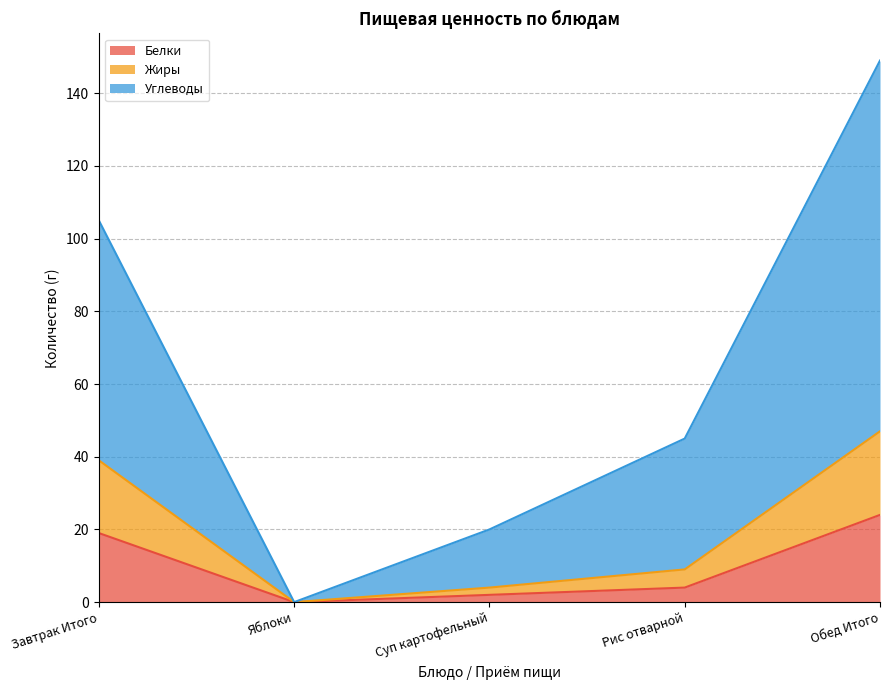

How many values in Белки are above zero?

4